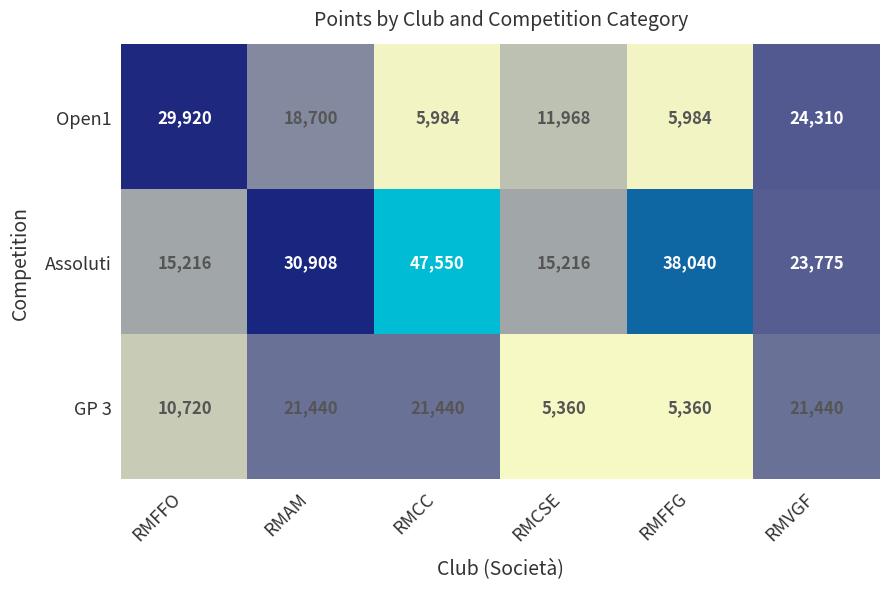

Which series changed the most between RMAM and RMVGF?

Assoluti